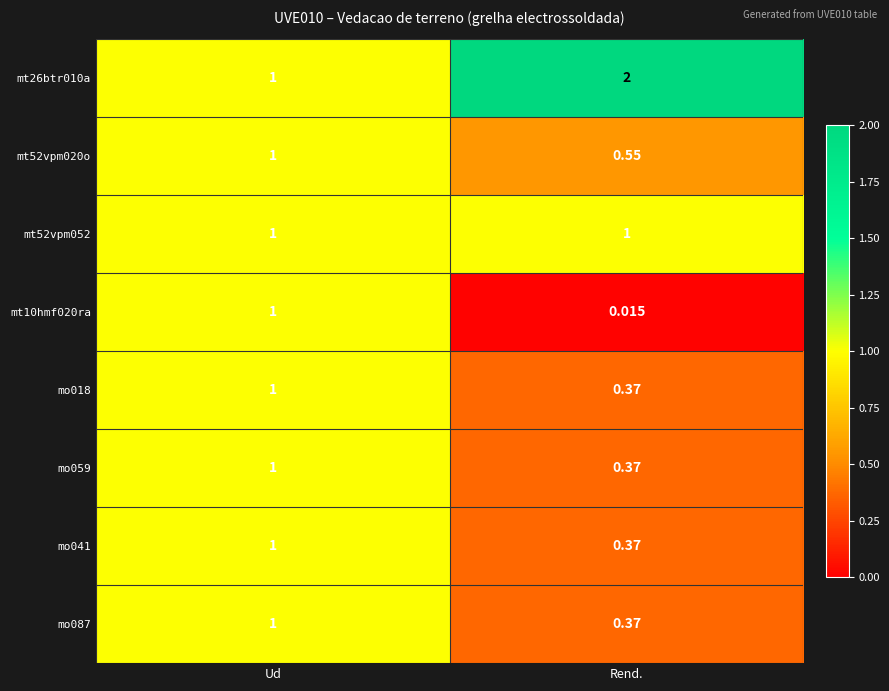

How many distinct data groups are displayed?

8